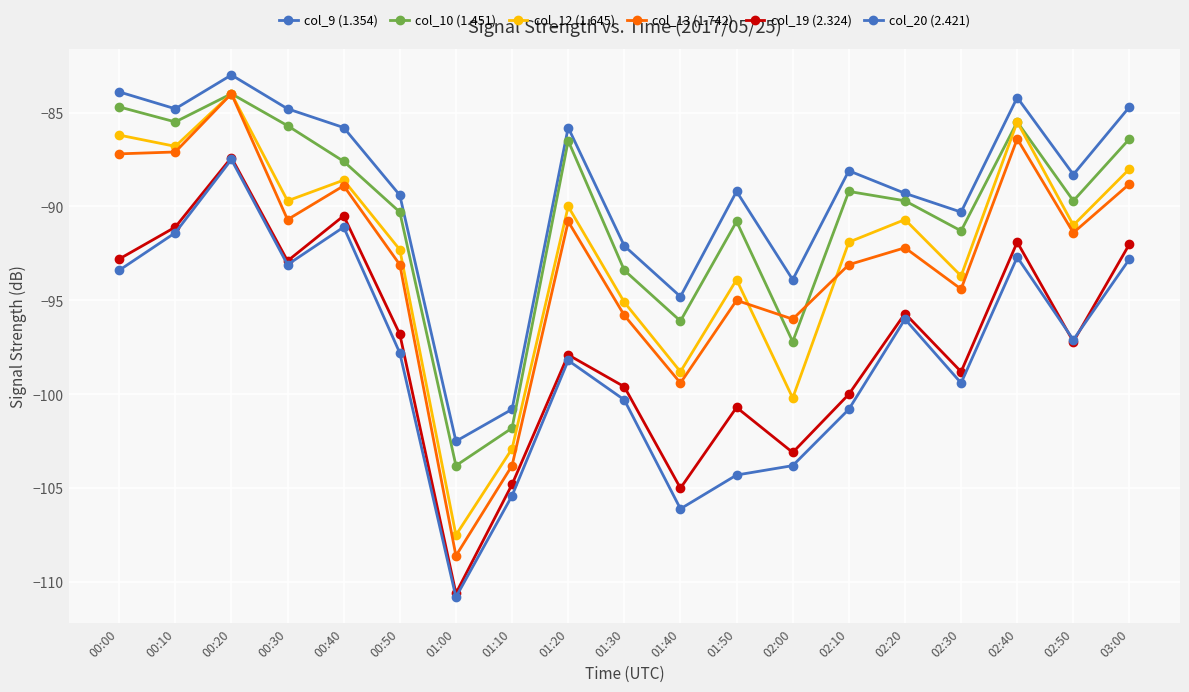

Which category has the lowest value across all series?

01:00